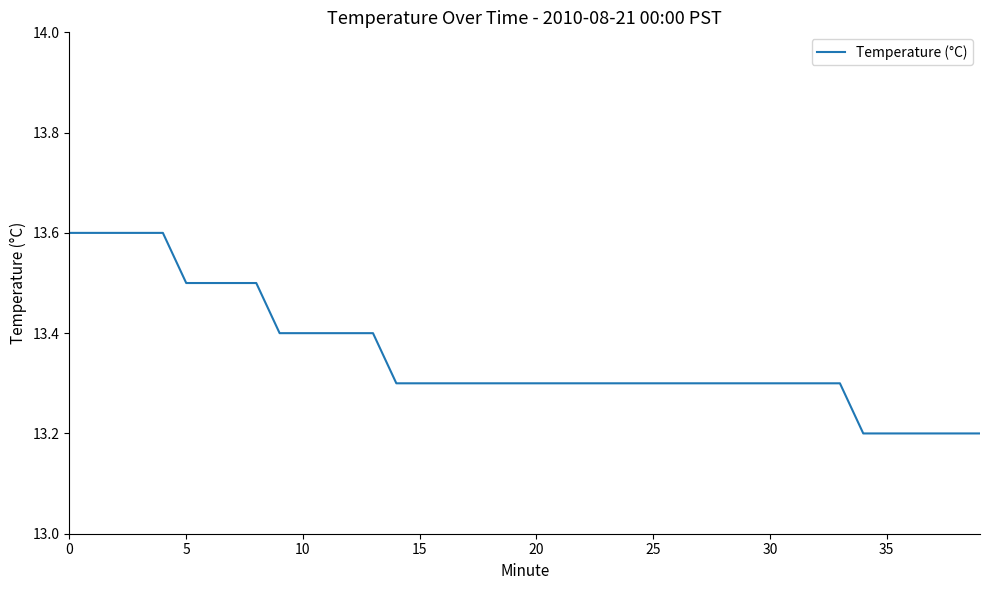

What is the difference between the maximum and minimum values?

0.4